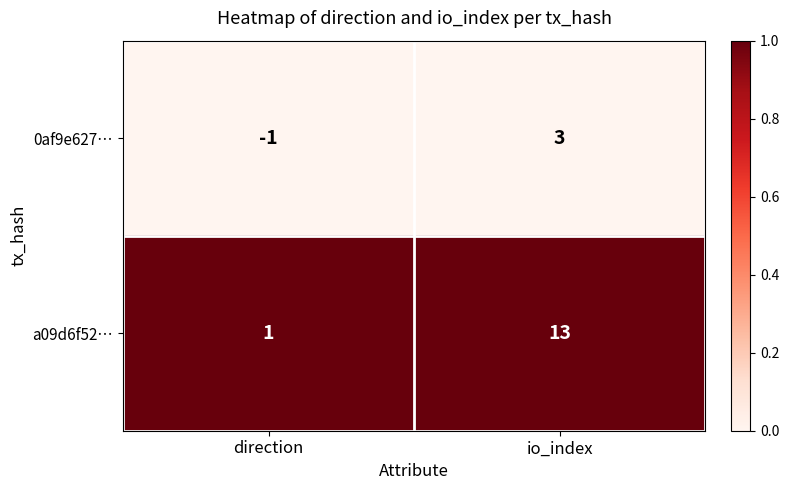

At which label does 0af9e627… reach its minimum?

direction